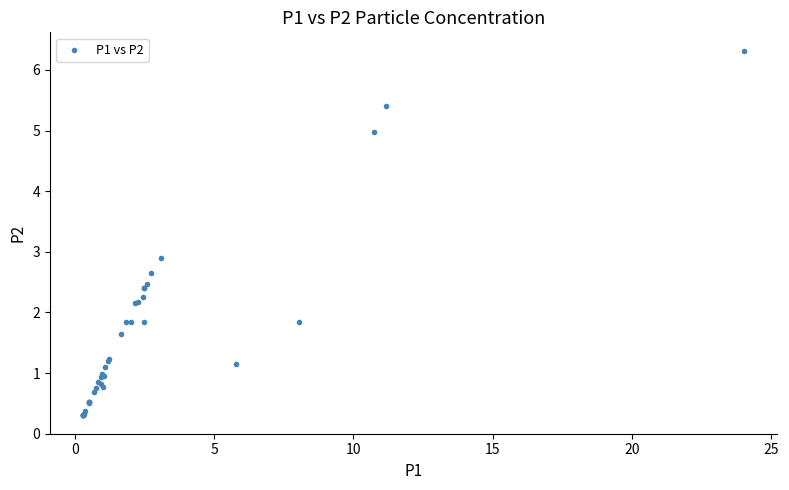

What Y value in the scatter plot is closest to 3?

2.9